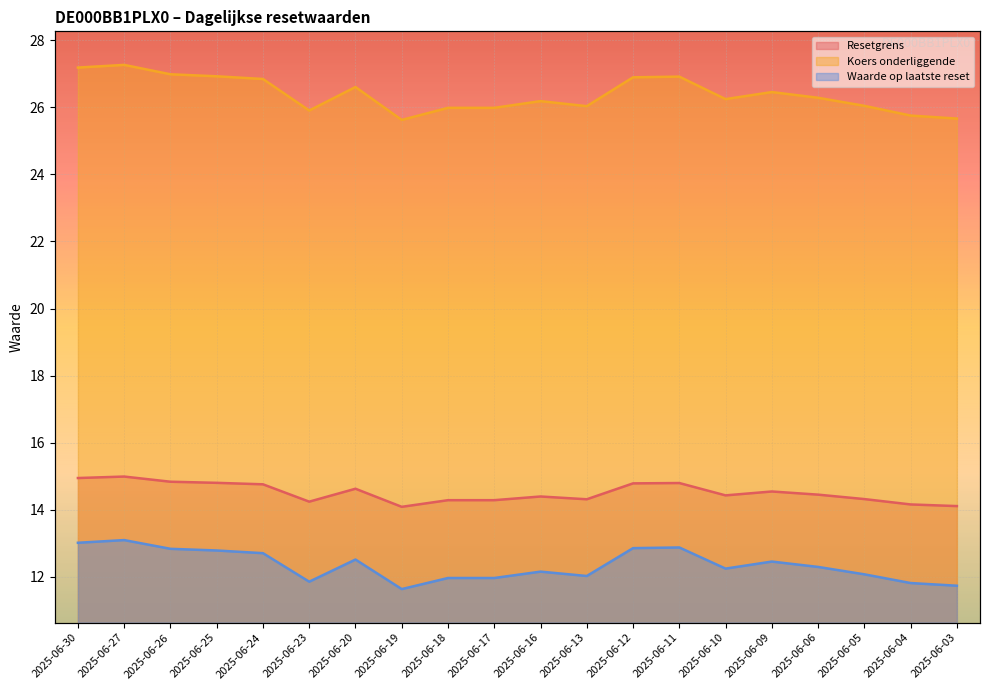

Is it true that Koers onderliggende equals 26.8 at 2025-06-24?

True